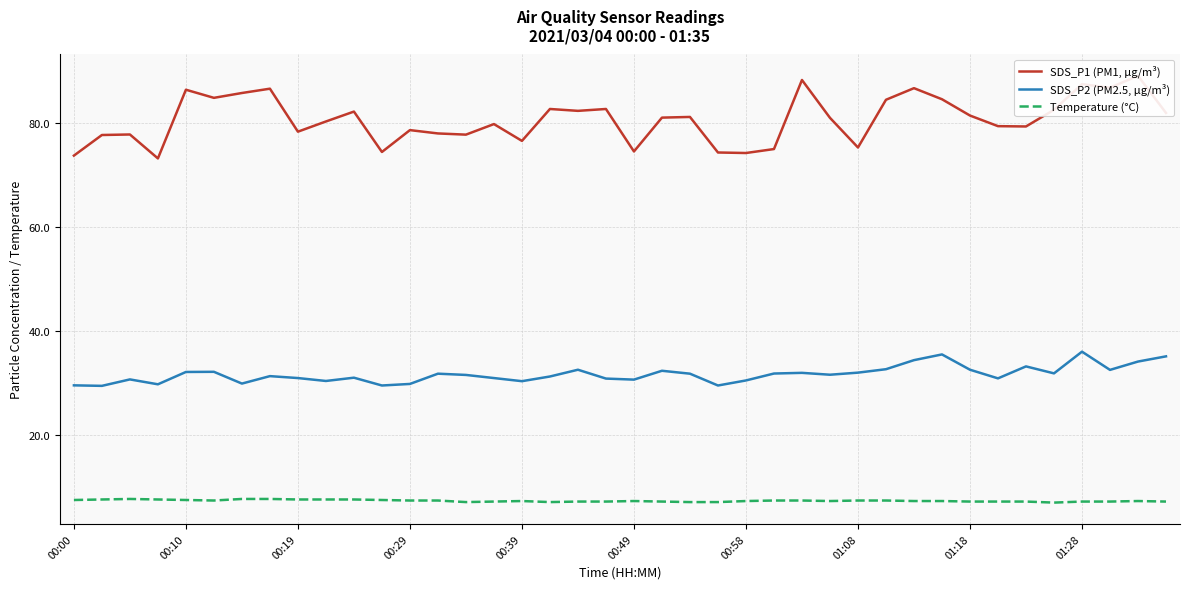

True or false: SDS_P2 (PM2.5, µg/m³) has a value of 29.6 at 00:00.

True